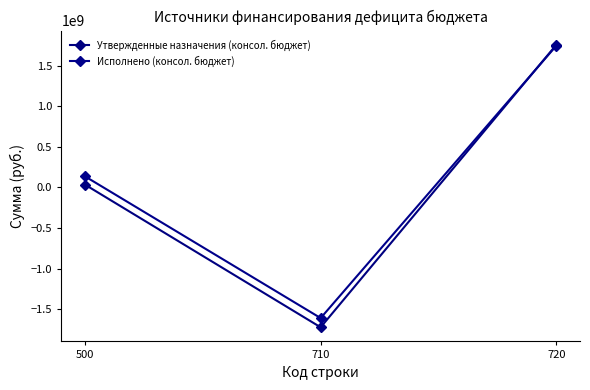

What value does the Утвержденные назначения (консол. бюджет) series have at 720?

1757024321.9